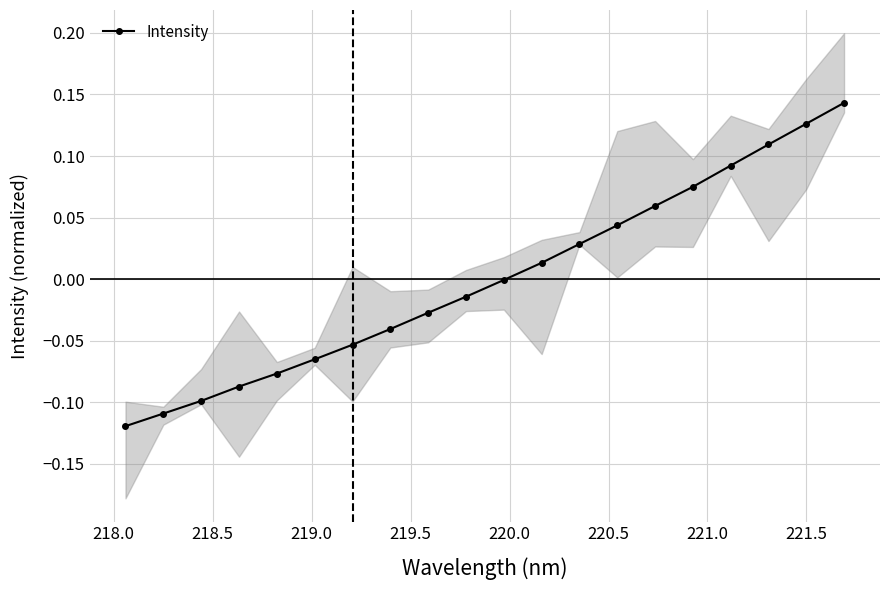

How many negative values are there?

11